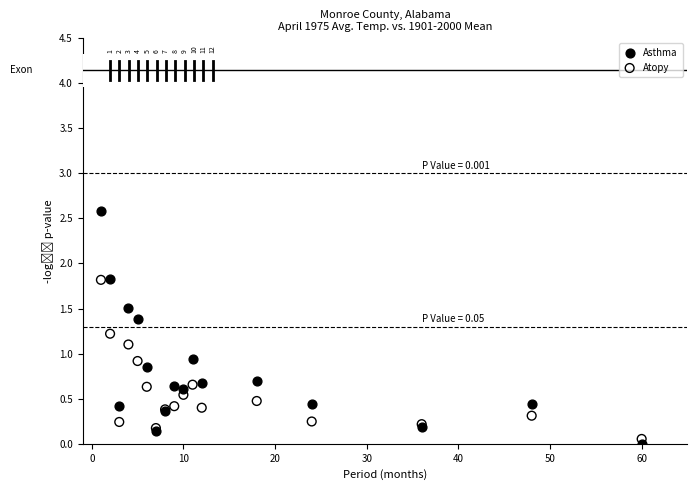

Which series contains the highest Y value?

Asthma